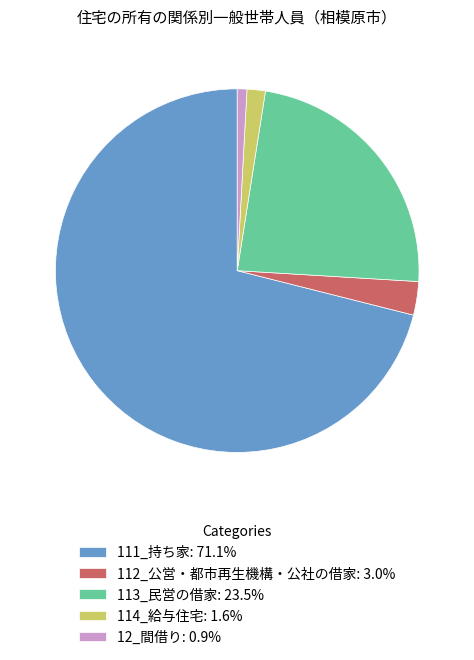

Approximately how many times larger is the value at 114_給与住宅: 1.6% compared to 12_間借り: 0.9%?

1.9